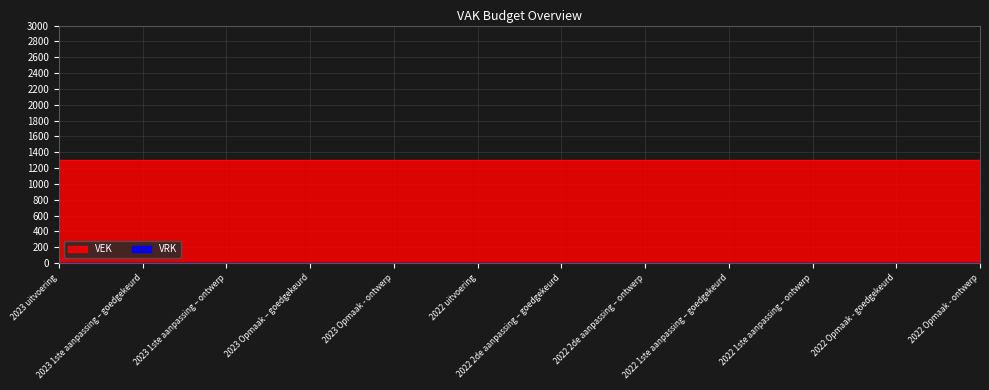

Reading right to left, extract all data points from this chart.

VEK: 1301	1301	1301	1301	1301	1301	1301	1301	1301	1301	1301	1301
VRK: 0	0	0	0	0	0	0	0	0	0	0	0